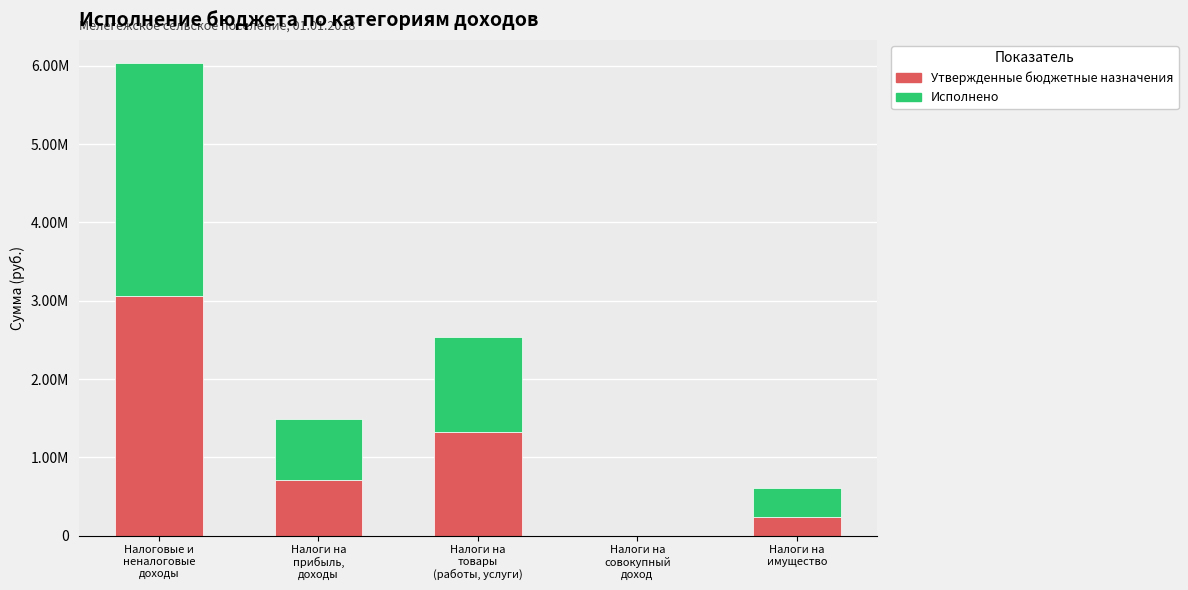

What are all the series names shown in the legend?

Утвержденные бюджетные назначения, Исполнено